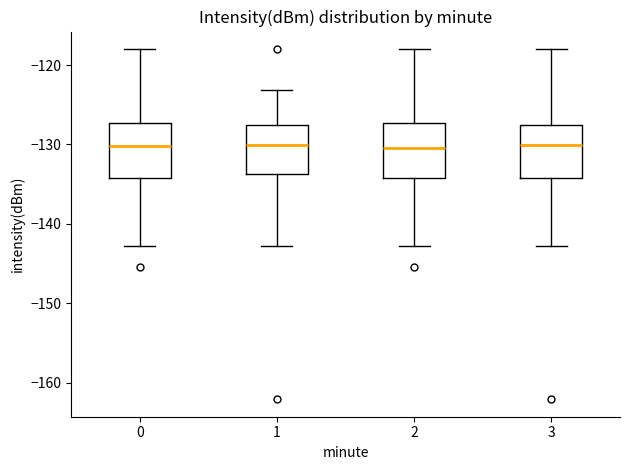

Reading left to right, transcribe this box plot: for each box, give where its median line is, the range the box spans, and where its two whiskers end, as read against the y-axis. The values are not printed on the chart, so give them approximately, as read against the axis.

0: median -130, box -134 to -127, whiskers -143 to -118
1: median -130, box -134 to -127, whiskers -143 to -123
2: median -130, box -134 to -127, whiskers -143 to -118
3: median -130, box -134 to -127, whiskers -143 to -118